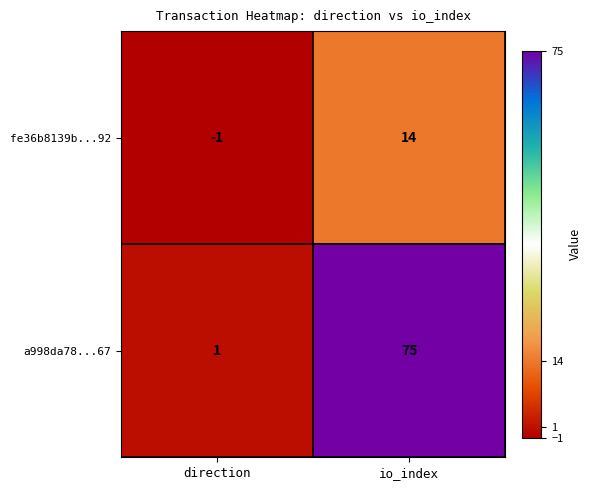

At which label does a998da78...67 reach its peak?

io_index